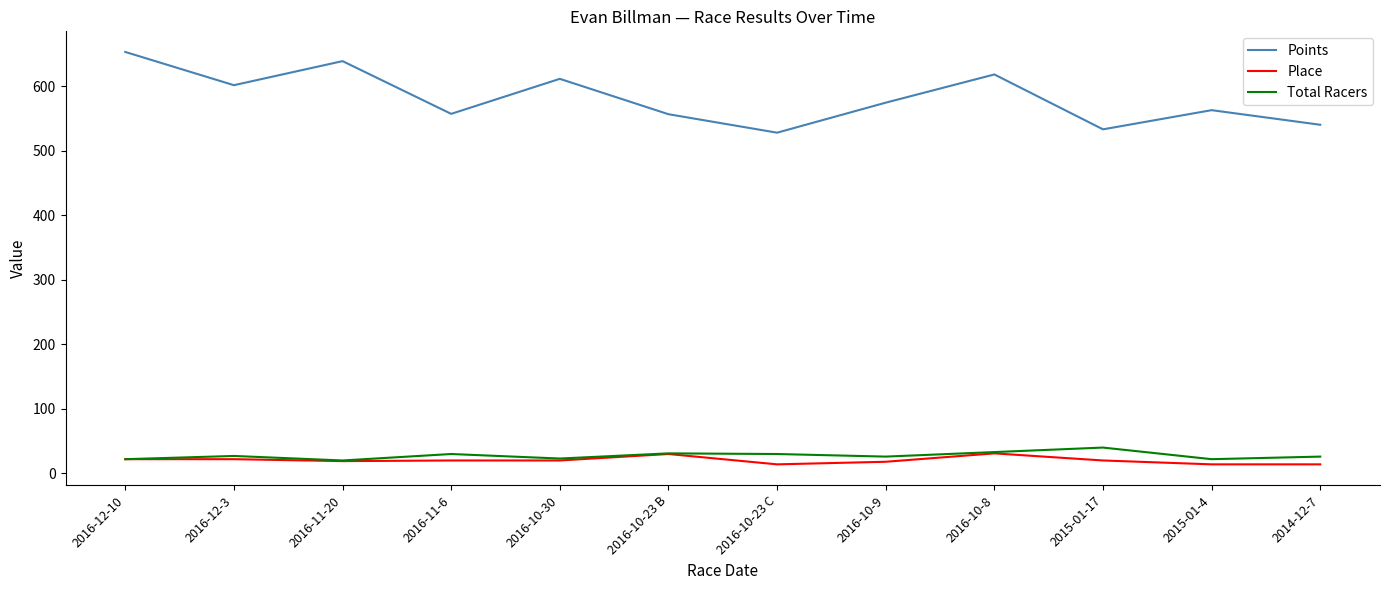

What is the minimum value for Points?

527.7